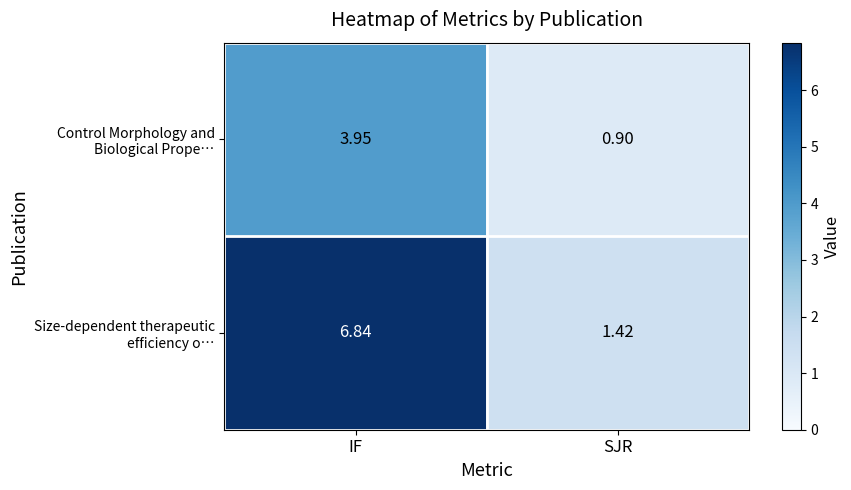

Which label corresponds to the largest value in the chart?

IF